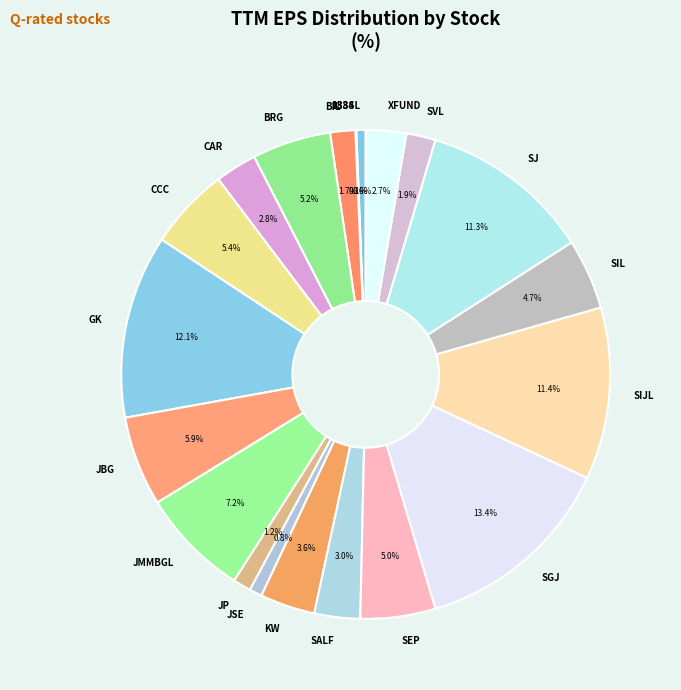

Does SEP represent more than half of the total?

No